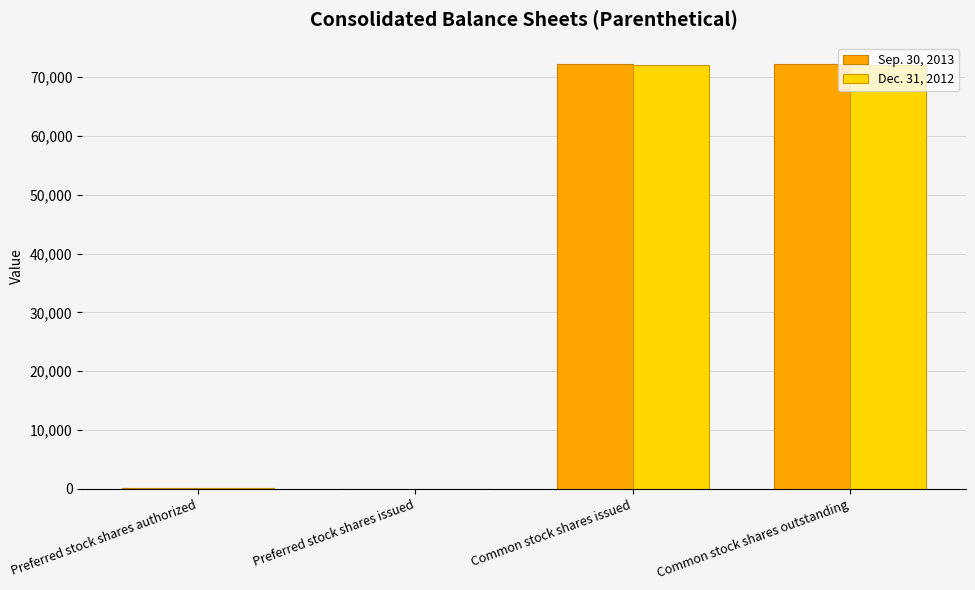

Does the chart contain stacked bars?

No